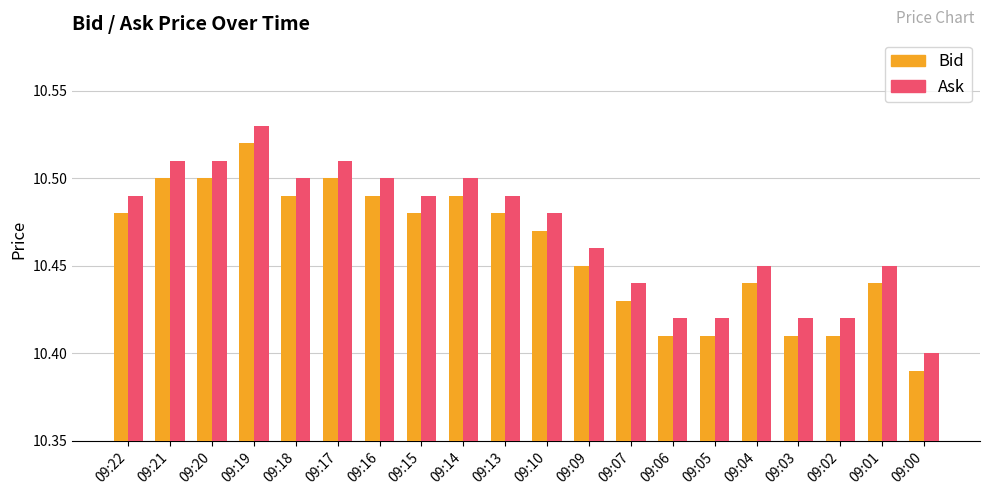

How many categories are shown in the chart?

20